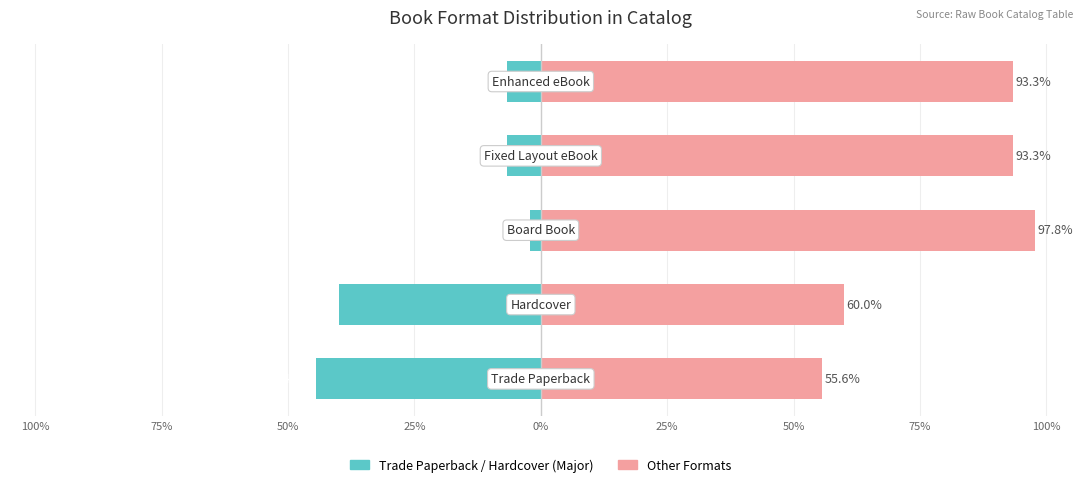

Reading right to left, list all the values displayed in this chart.

Trade Paperback / Major Format: -6.7	-6.7	-2.2	-40.0	-44.4
Other Formats: 93.3	93.3	97.8	60.0	55.6